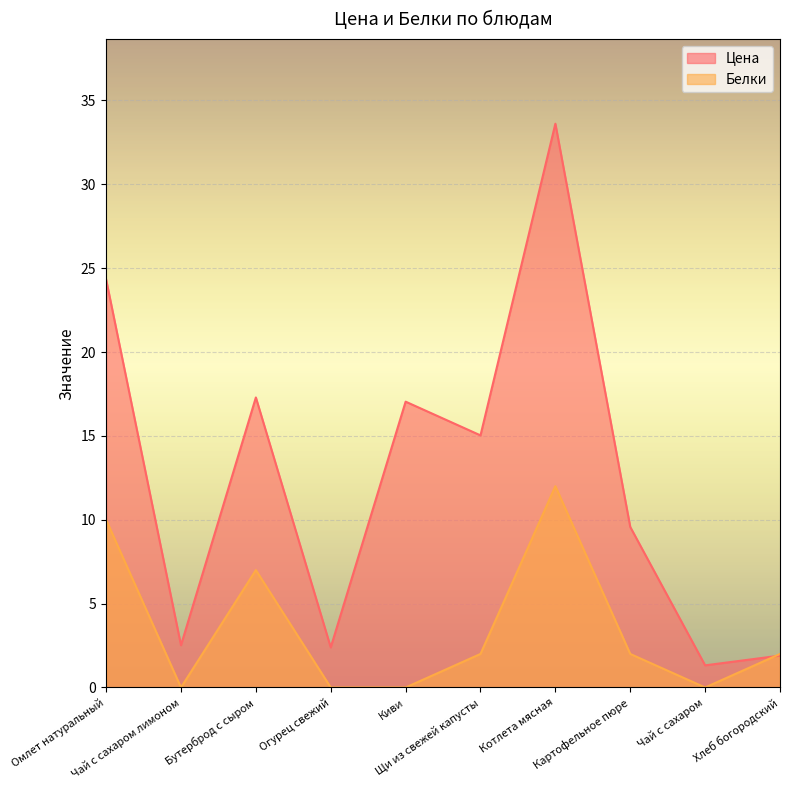

Which series changed the most between Омлет натуральный and Щи из свежей капусты?

Цена